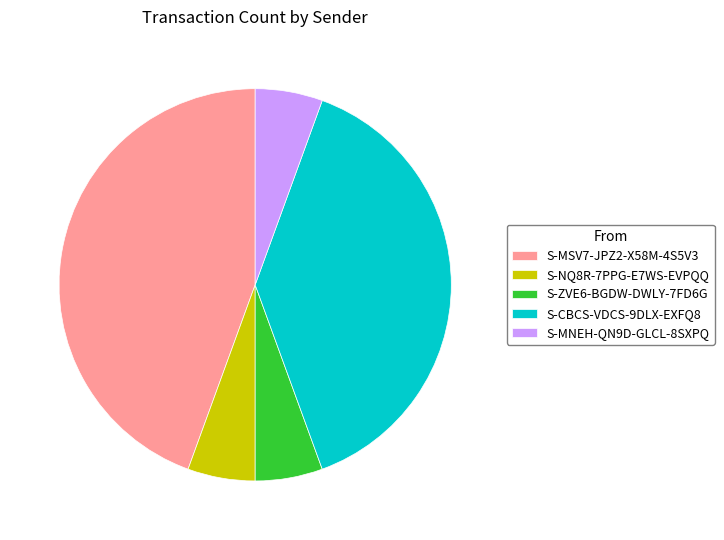

True or false: S-MNEH-QN9D-GLCL-8SXPQ accounts for 6% of the total.

True